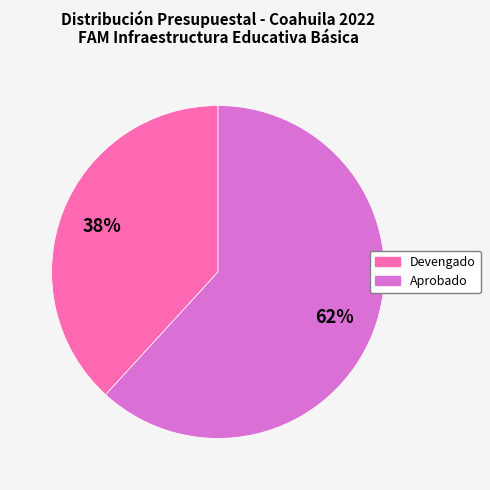

The Devengado slice represents 47% of the pie. True or false?

False